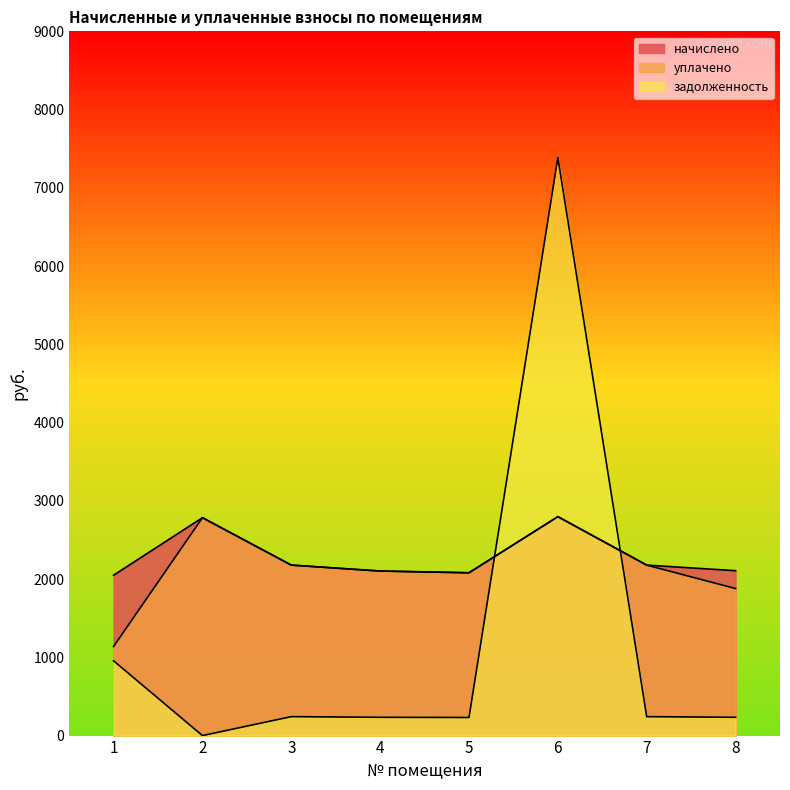

What is the total value across all series at 1?

4143.2